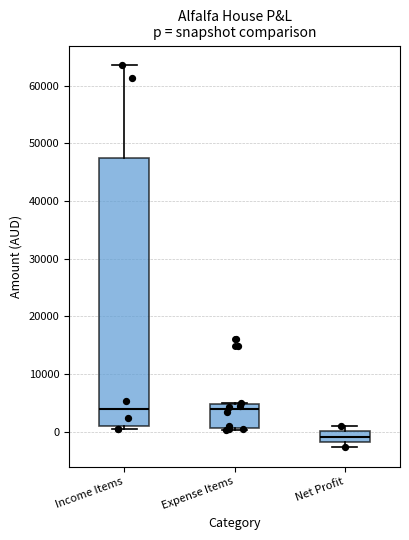

Where is the lower edge of the box for Expense Items on the y-axis? The values are not printed on the chart, so give them approximately, as read against the axis.

1000